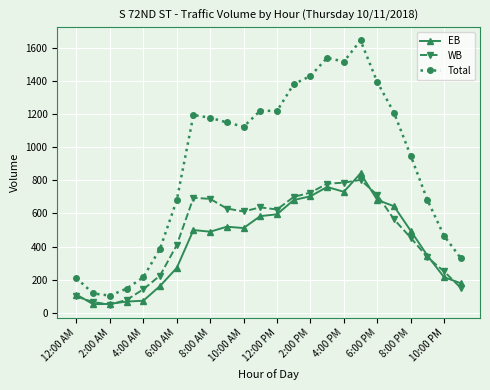

How many categories are shown in the chart?

24